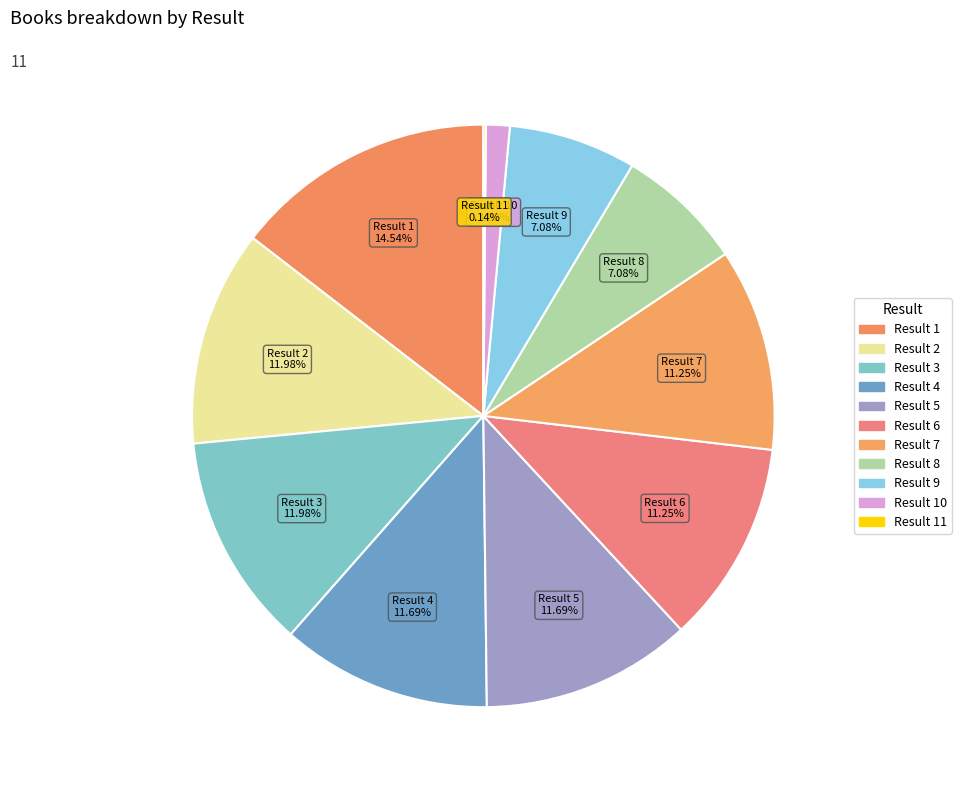

Is there any slice that represents more than half of the pie?

No